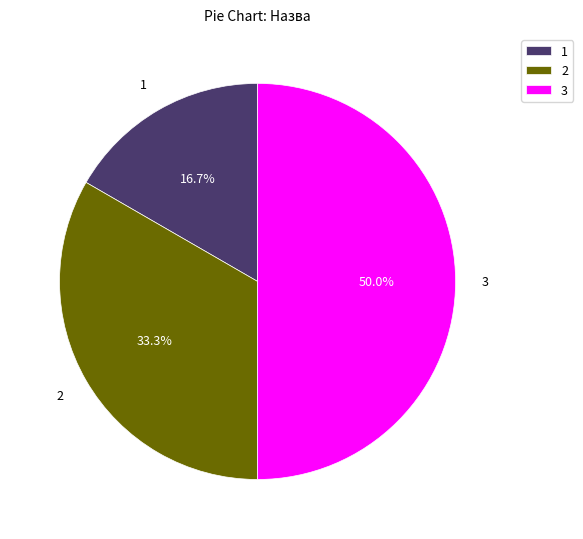

Which has a higher value, 1 or 3?

3